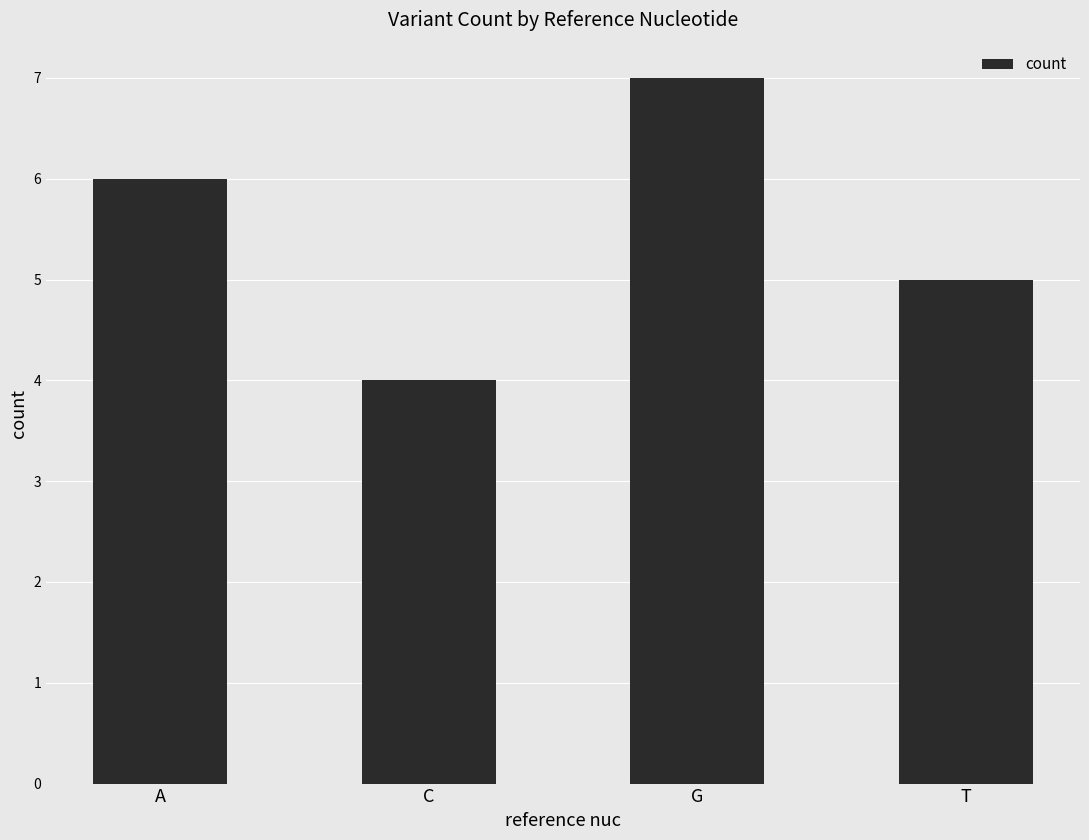

Approximately how many times larger is the value at A compared to T?

1.2